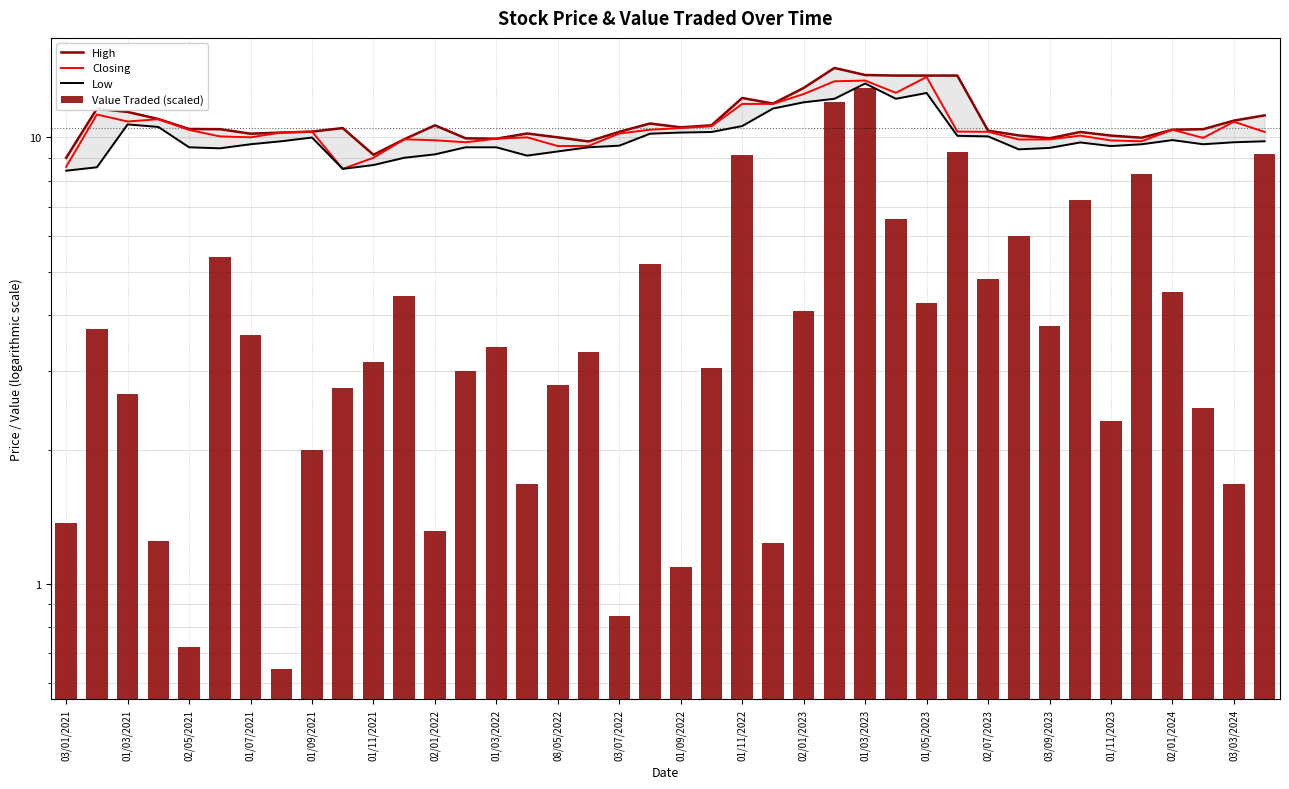

What is the sum of all Closing values?

421.2